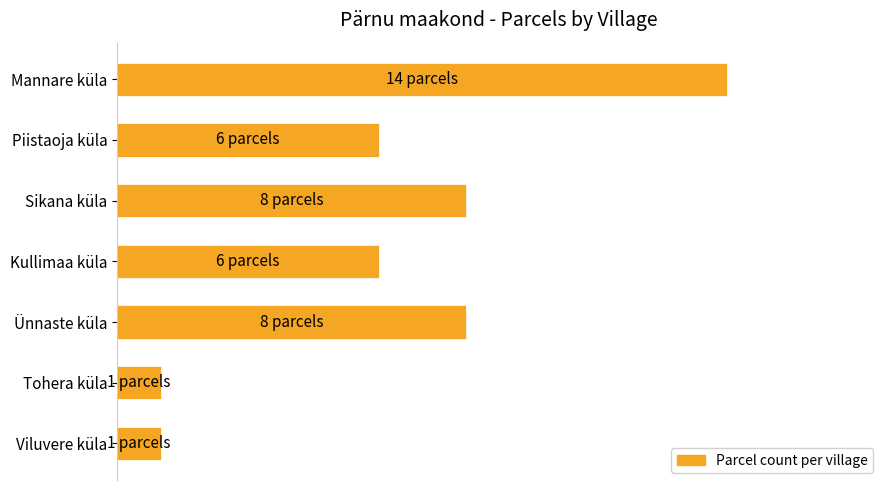

What is the sum of all values?

314.3